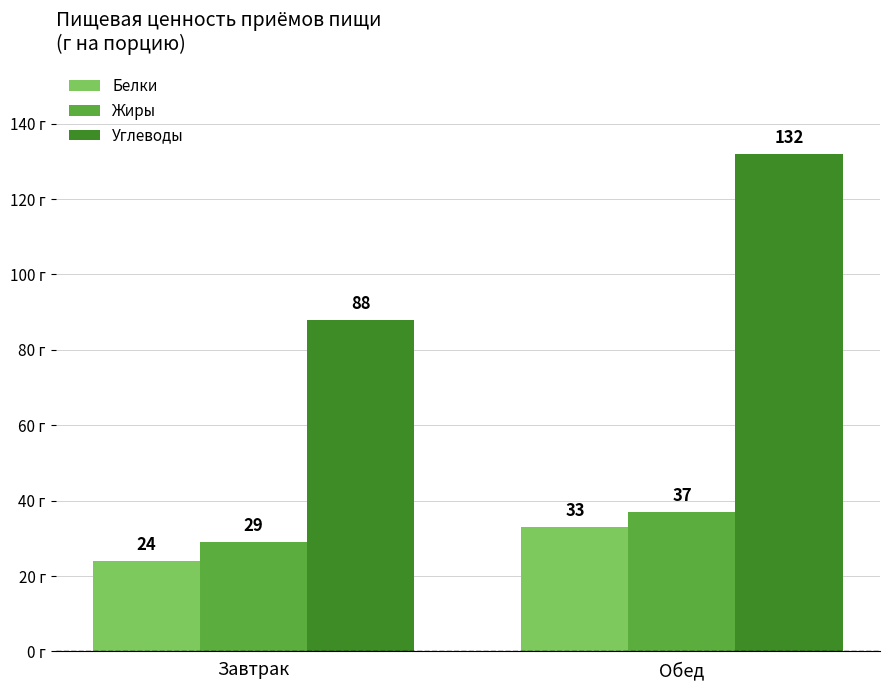

Are the bars horizontal?

No